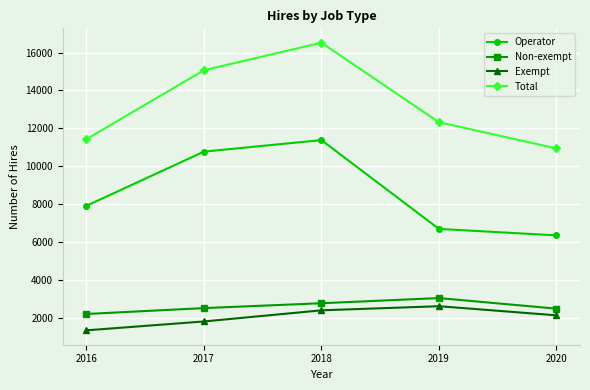

What is the value of the Exempt point at the 3rd from the left?

2385